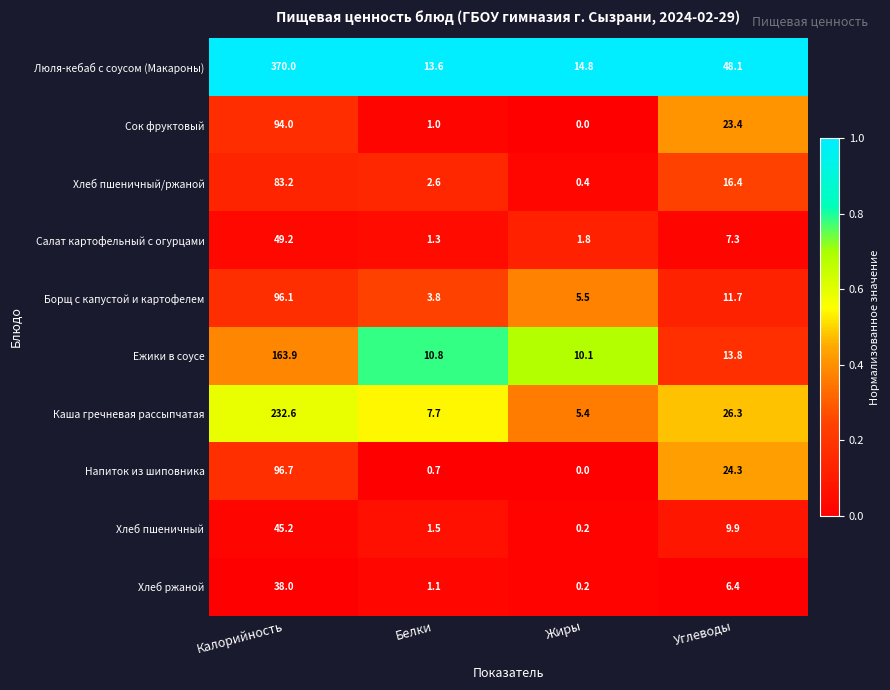

At which label does Каша гречневая рассыпчатая first exceed 26?

Калорийность